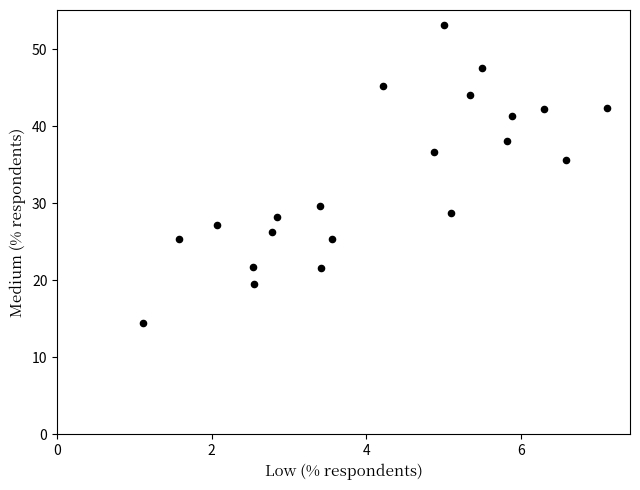

What Y value in the scatter plot is closest to 33?

35.6